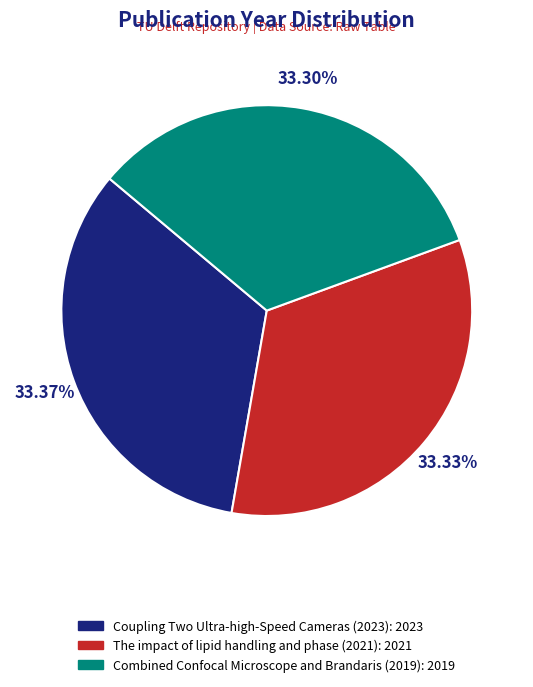

Is the sum of Combined Confocal Microscope and Brandaris (2019) and The impact of lipid handling and phase (2021) greater than half?

Yes